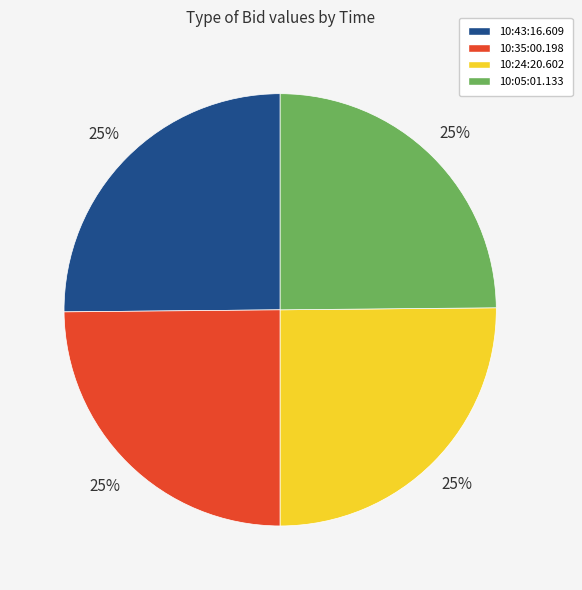

Is it true that 10:05:01.133 is 25% of the pie?

True